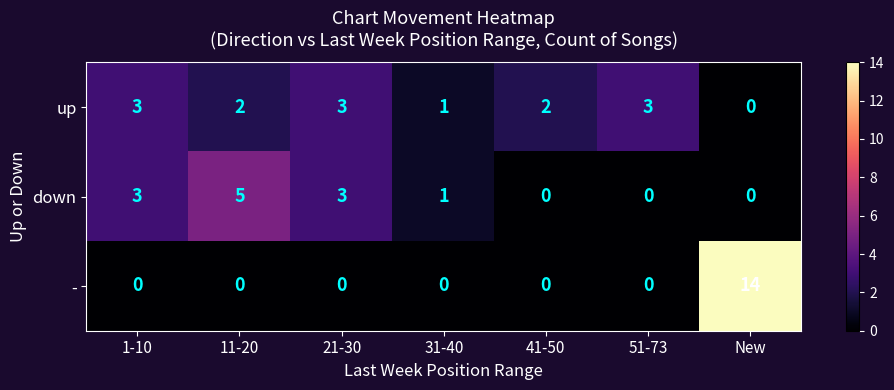

What is the difference between the maximum and minimum values in the down series?

5